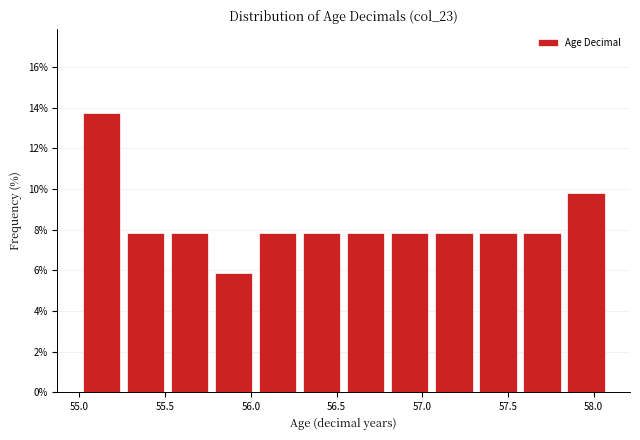

What is the height of the bar covering 56.05 to 56.30 on the x-axis? Neither the bar edges nor the heights are printed on the chart, so give them approximately, as read against the axes.

7.8